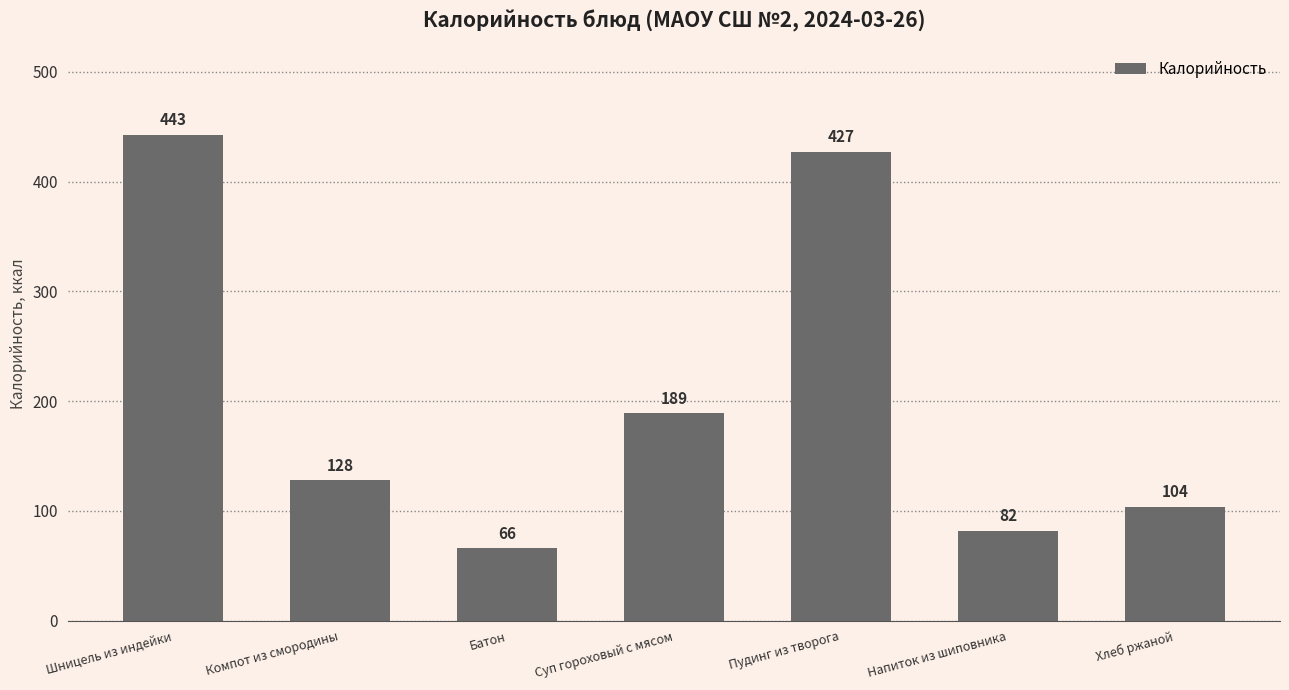

List the labels in order of value, smallest first.

Батон, Напиток из шиповника, Хлеб ржаной, Компот из смородины, Суп гороховый с мясом, Пудинг из творога, Шницель из индейки